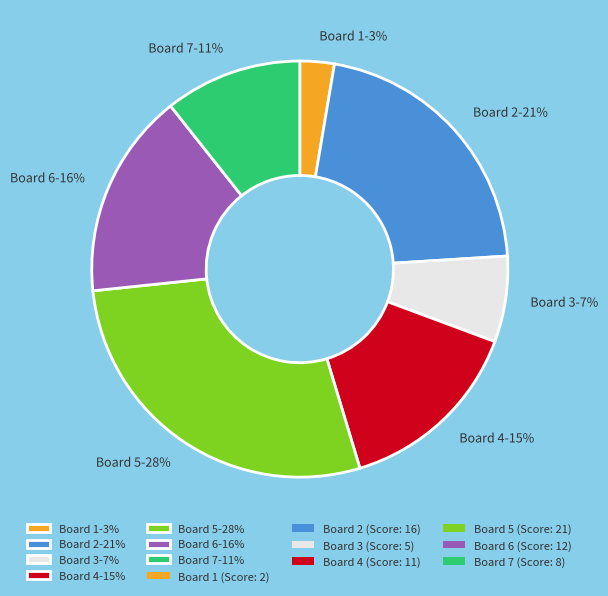

Does Board 4-15% represent more than half of the total?

No